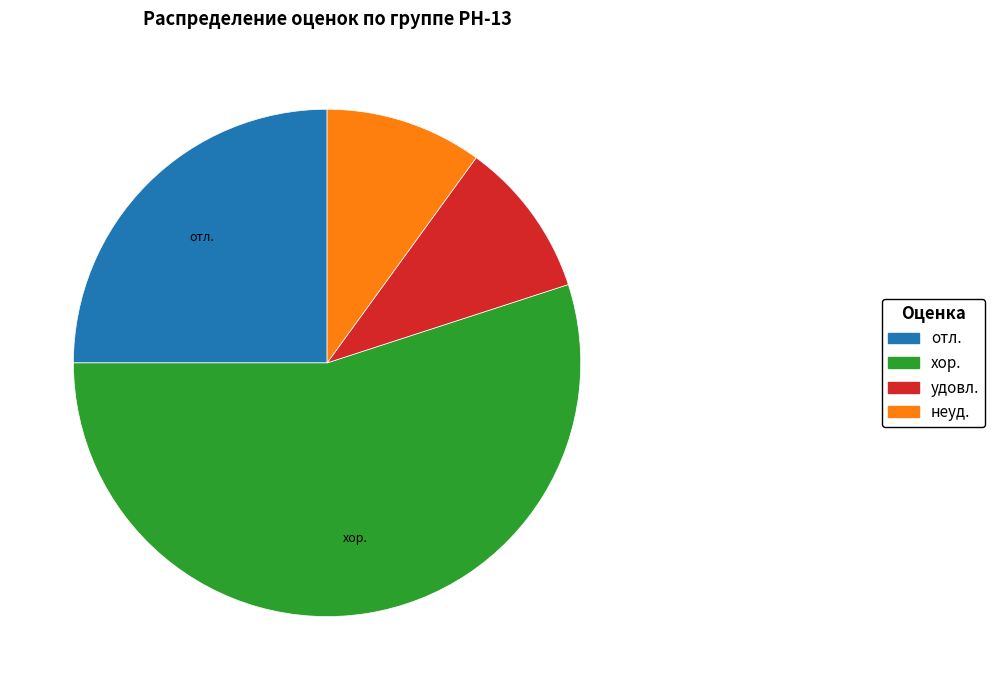

Approximately how many times larger is the value at неуд. compared to удовл.?

1.0